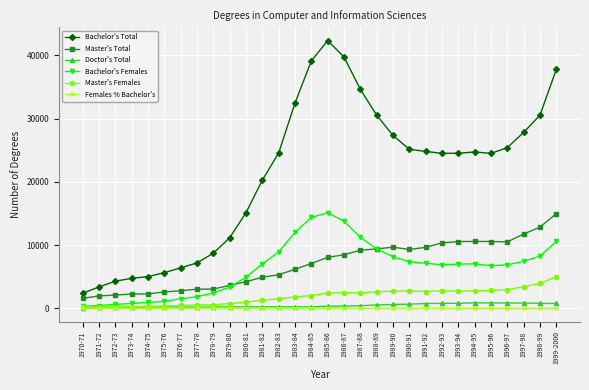

What is the lowest value of the Females % Bachelor's series?

13.6